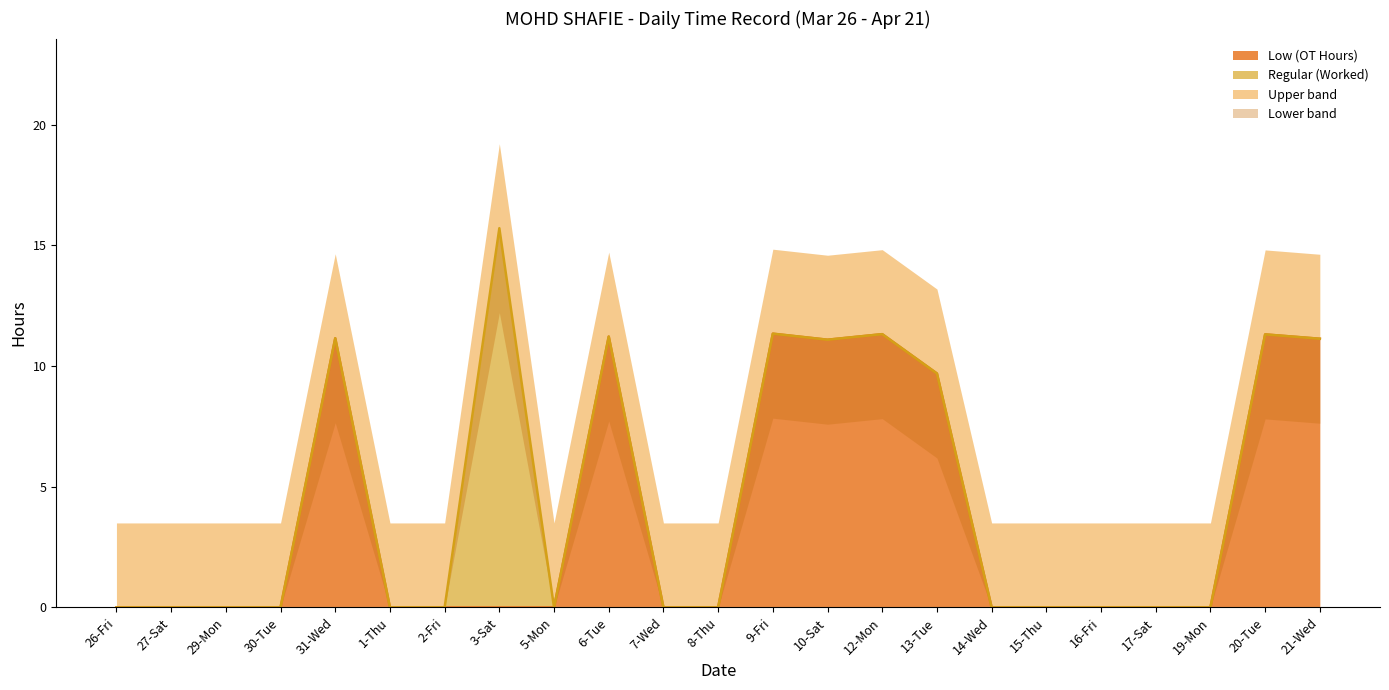

True or false: the data has more than 1 interior local peaks.

True